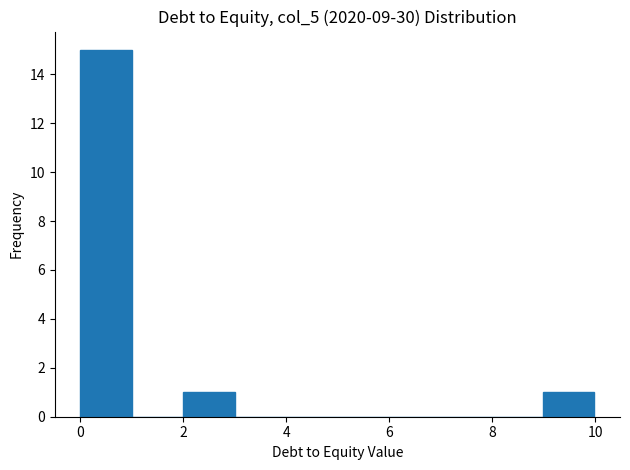

How tall is the bar that spans 0 to 1 on the x-axis? Neither the bar edges nor the heights are printed on the chart, so give them approximately, as read against the axes.

15